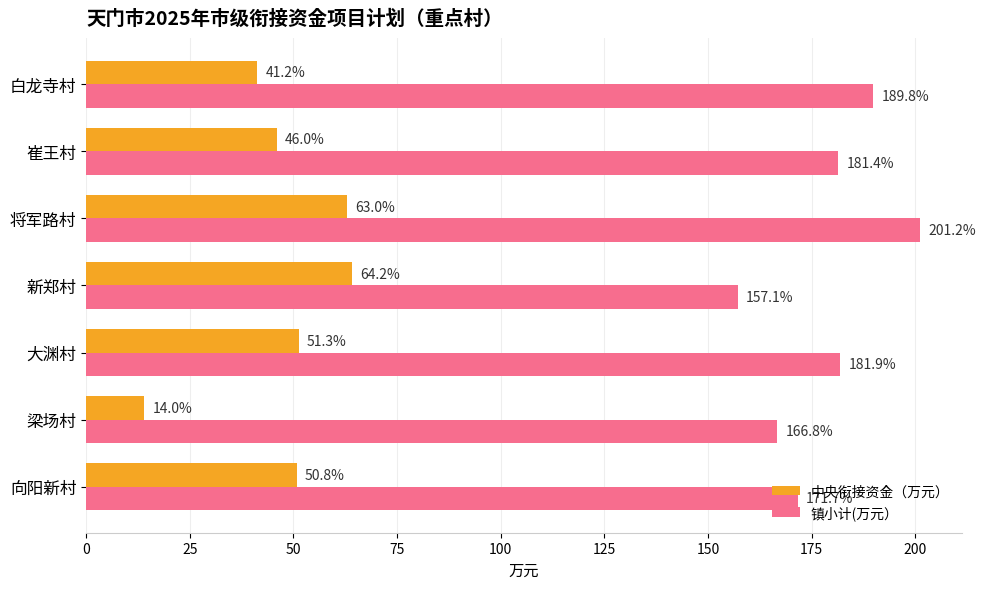

Count the number of data series in this chart.

2